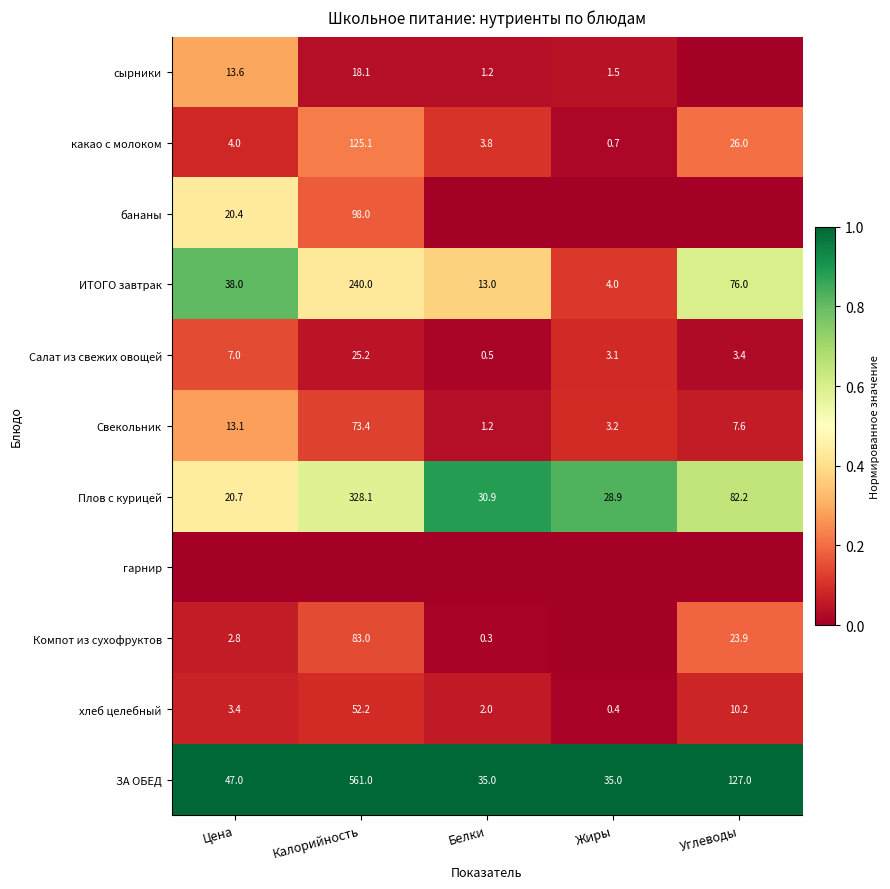

What is the difference between the second highest and minimum values in the хлеб целебный series?

9.8